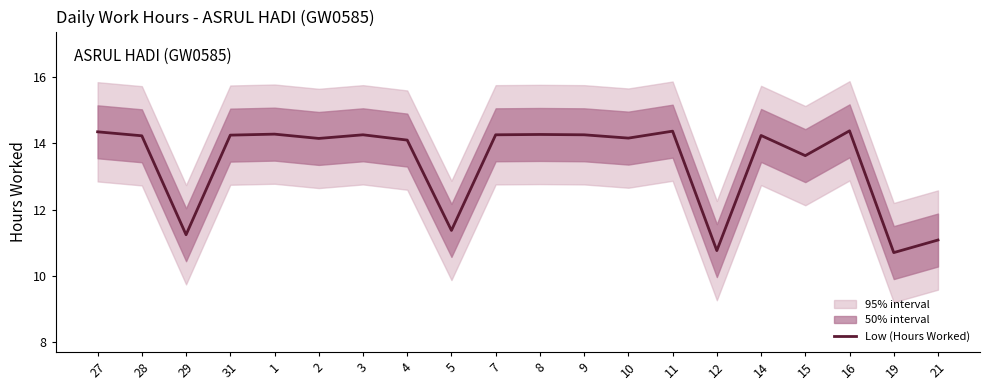

How many data points are above 14?

14